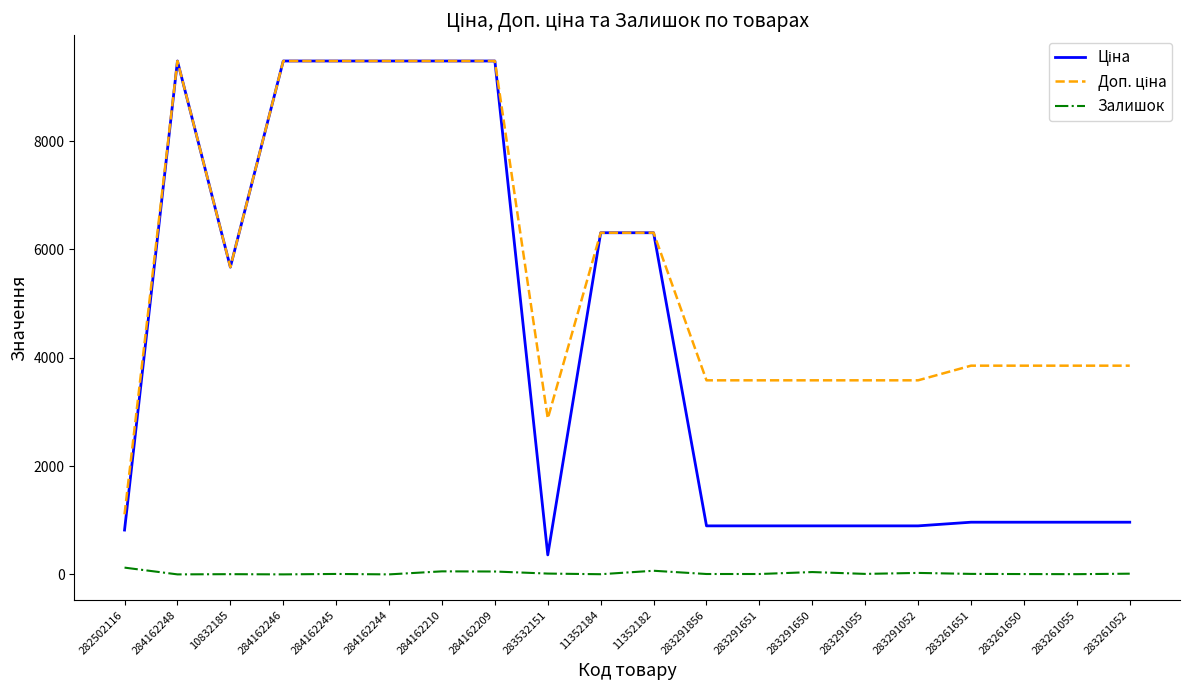

The Залишок series shows 4.0 at 283261055. True or false?

True